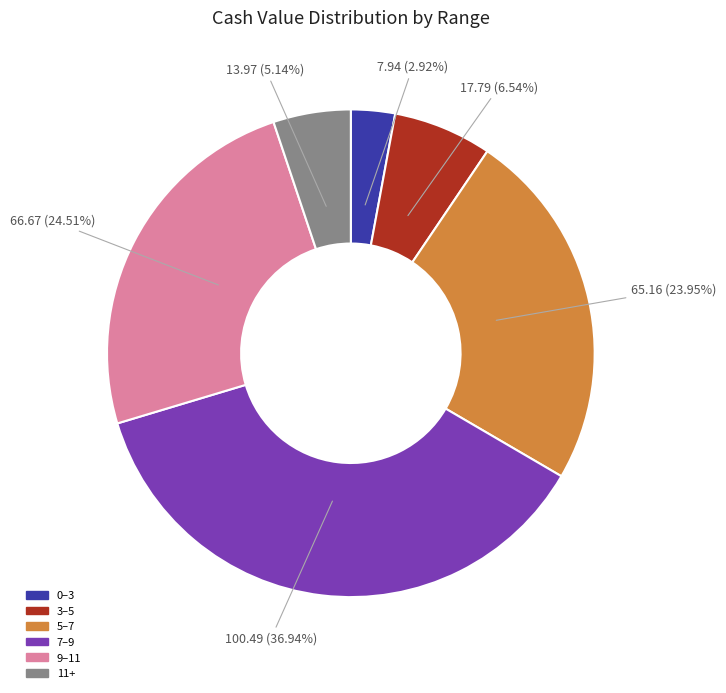

How many slices are in this pie chart?

6